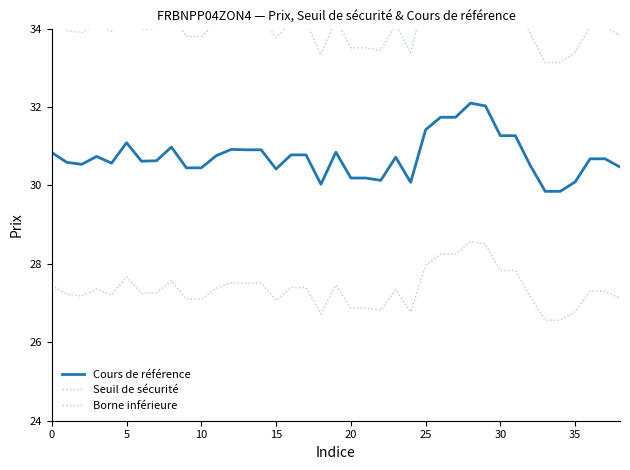

What is the spread (max minus min) of values at 10?

6.8